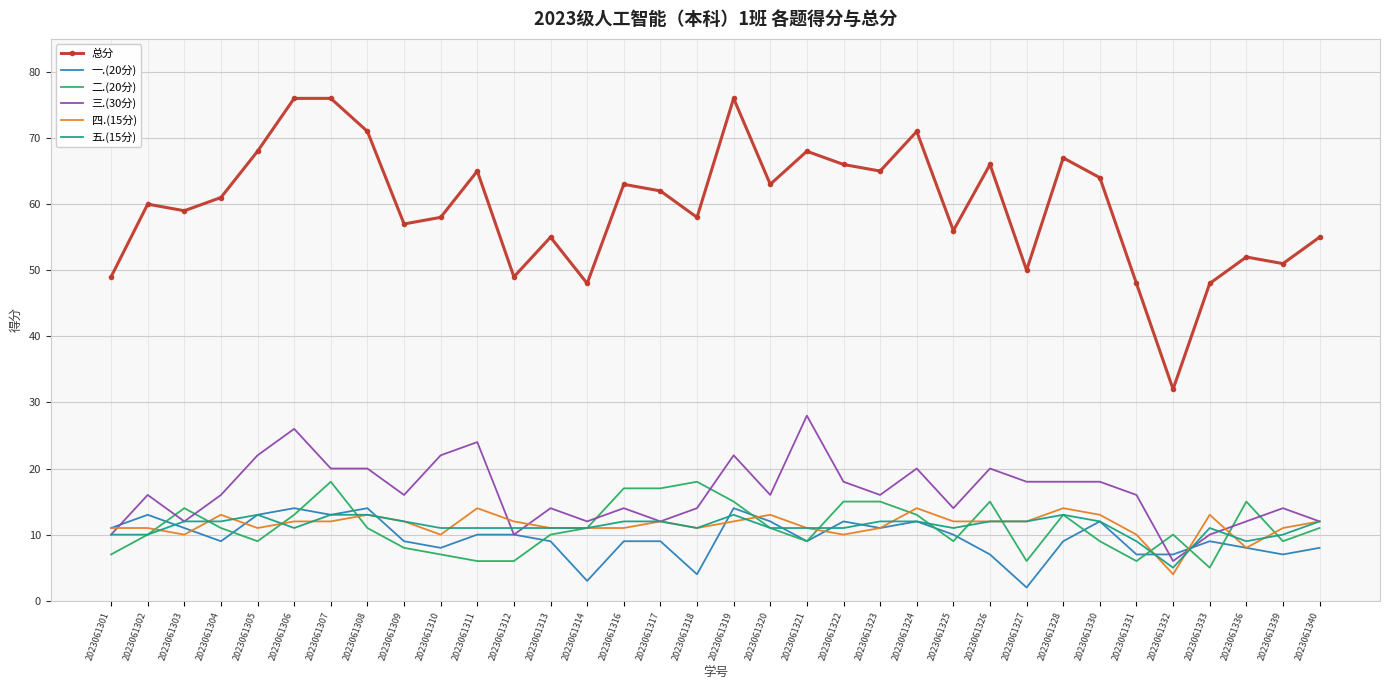

Is the value of 五.(15分) at 2023061324 greater than the value of 二.(20分) at 2023061303?

No